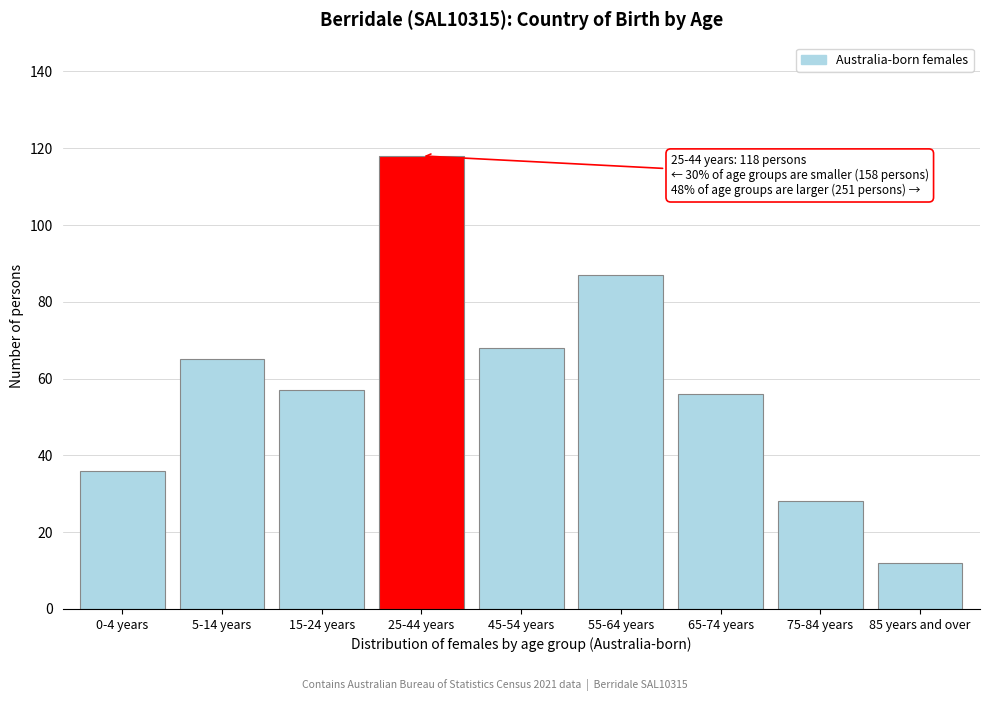

Reading right to left, transcribe all the data shown in this chart.

85 years and over=12	75-84 years=28	65-74 years=56	55-64 years=87	45-54 years=68	25-44 years=118	15-24 years=57	5-14 years=65	0-4 years=36